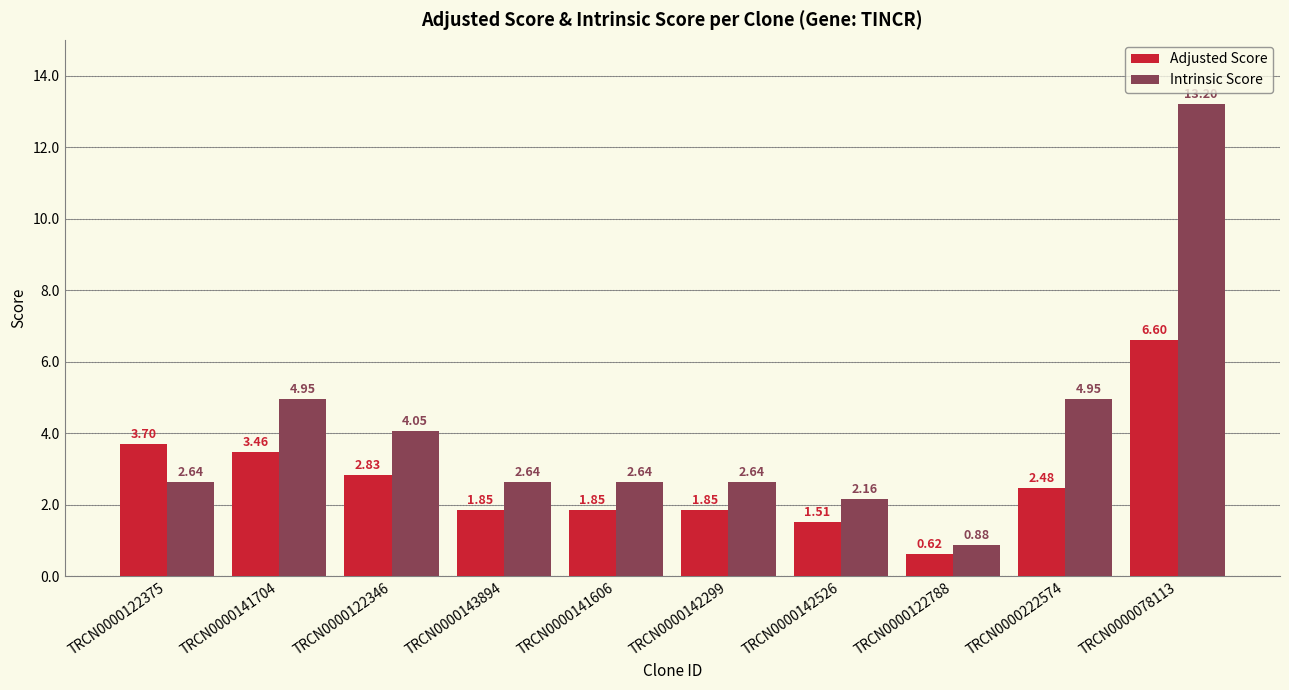

What is the label of the 6th bar from the right?

TRCN0000141606